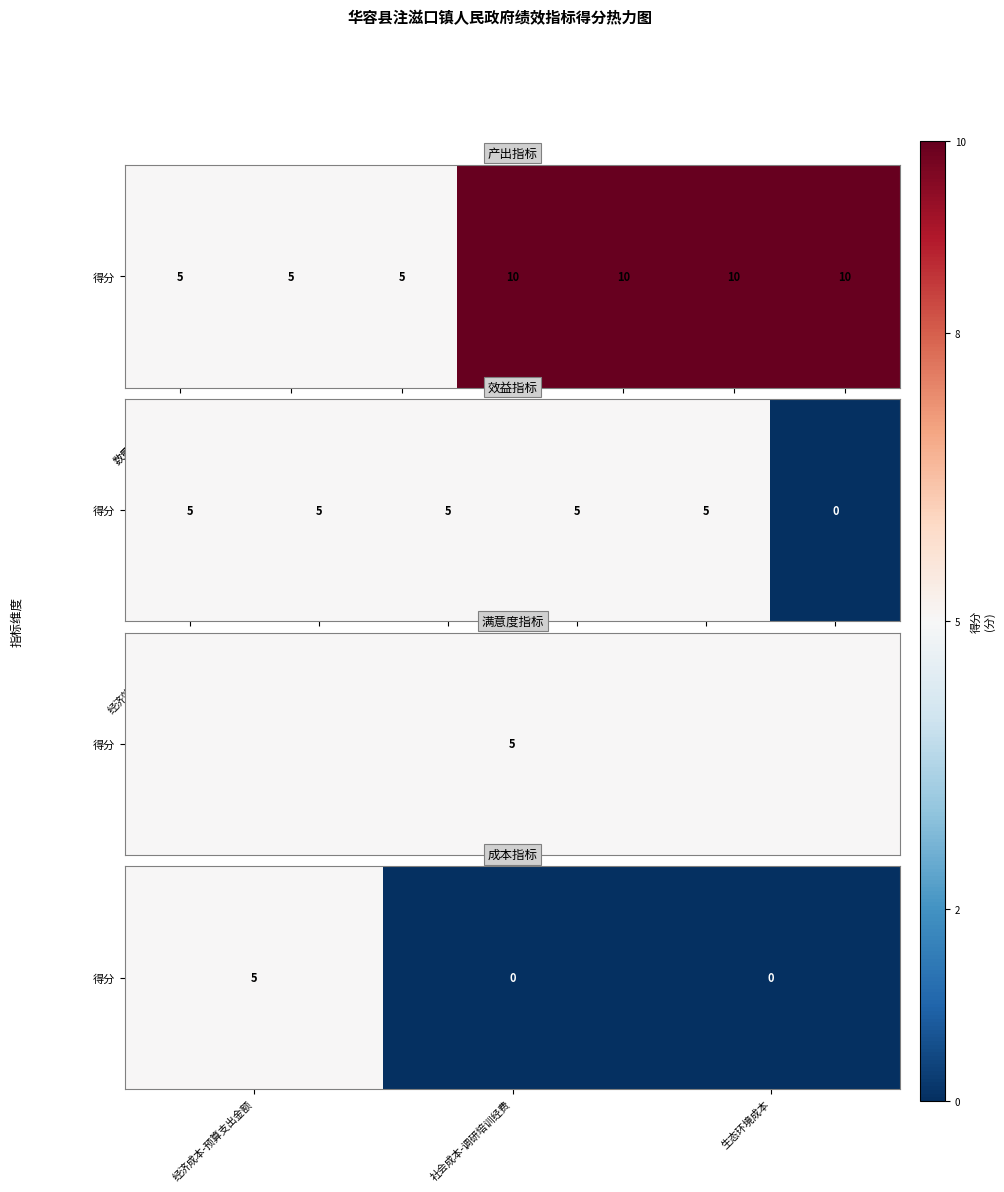

List the labels in order of value, smallest first.

社会成本-调研培训经费, 生态环境成本, 经济成本-预算支出金额